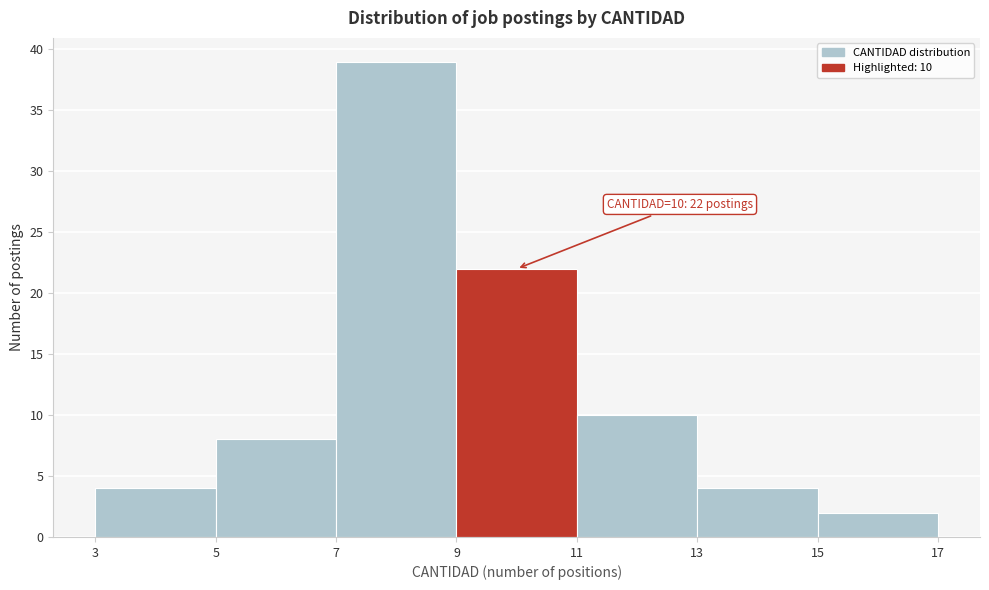

Which range on the x-axis has the tallest bar?

7 to 9